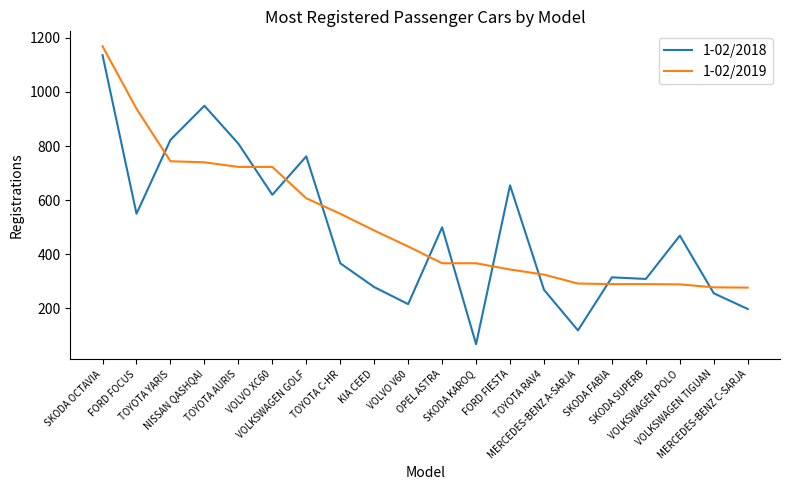

Does the chart display data point markers on the line(s)?

No